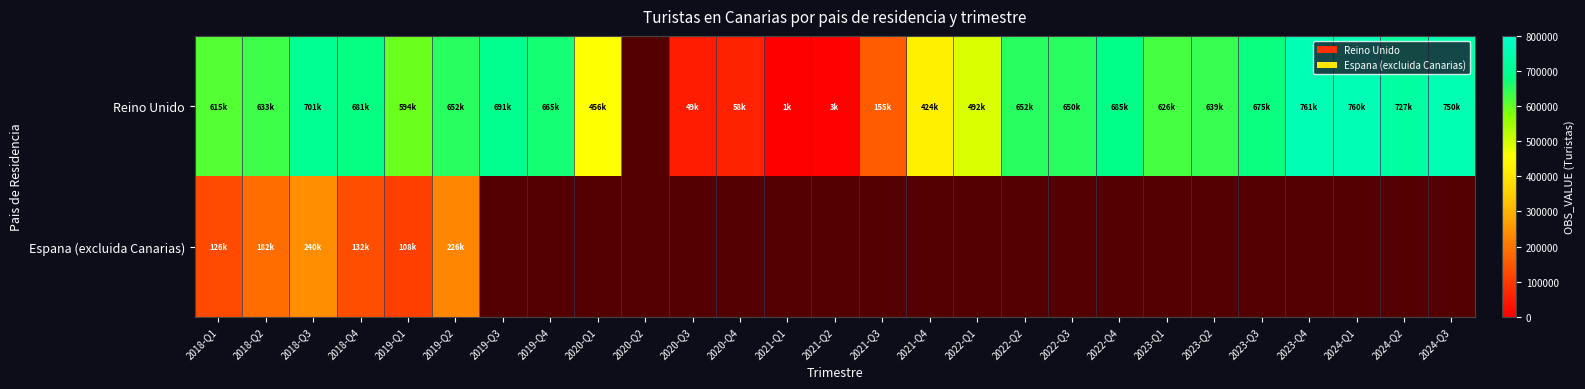

Which series has the largest range (max minus min)?

Reino Unido